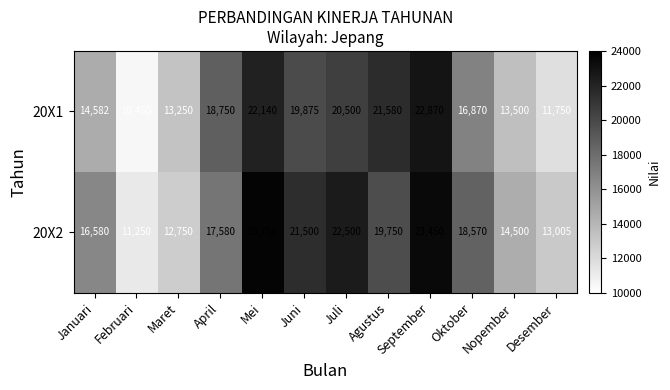

Rank the series by their average value, from lowest to highest.

20X1, 20X2